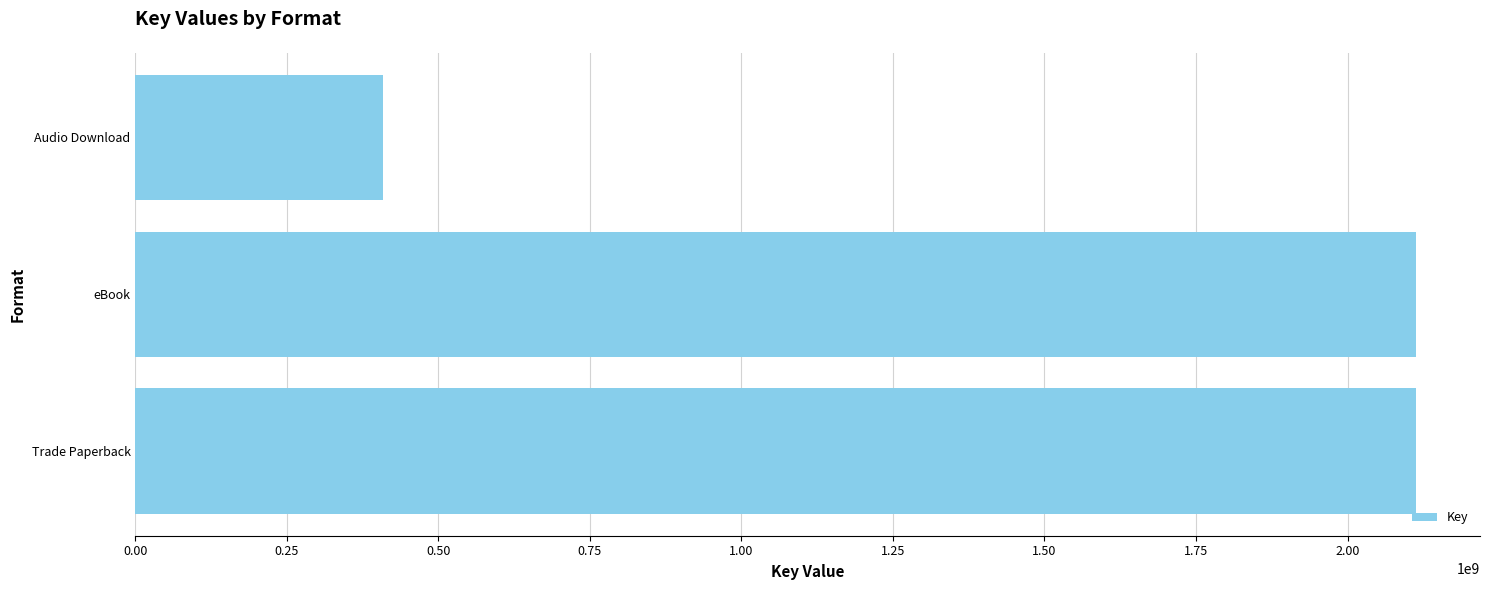

The chart shows a value of 711559075 at Audio Download. True or false?

False